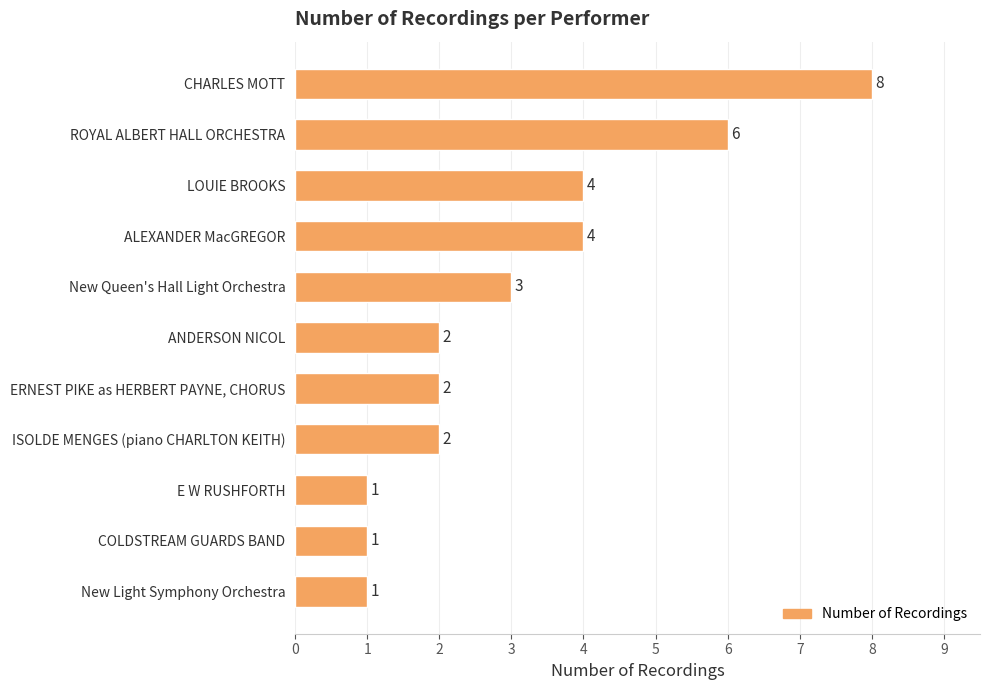

Count the number of data series in this chart.

1